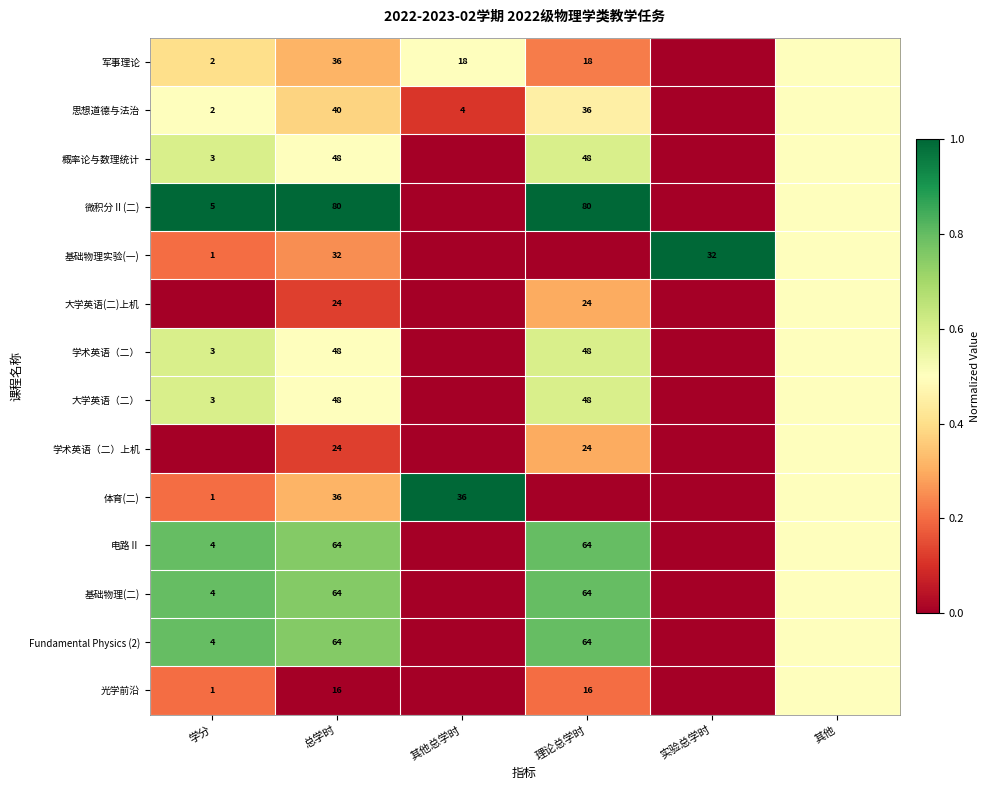

What is the difference between the highest and lowest values at 总学时?

64.0